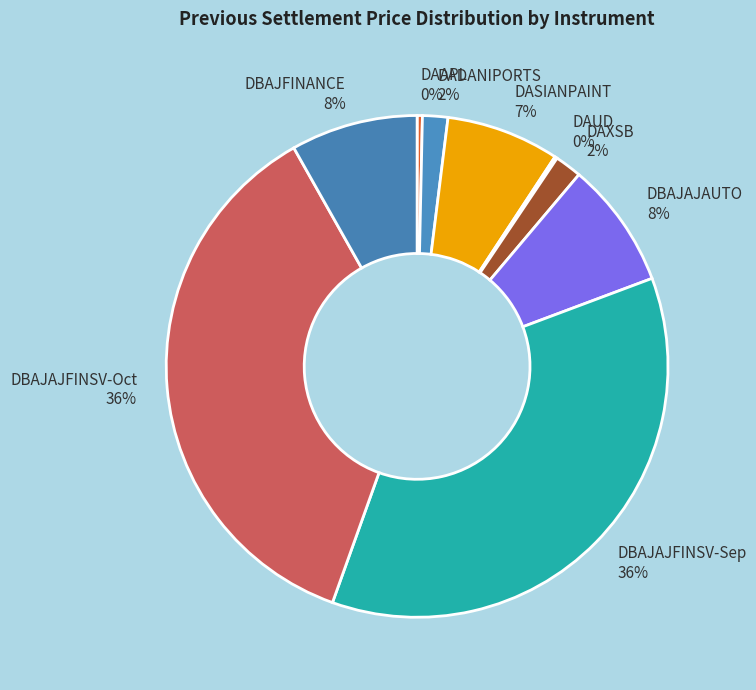

Combined, do DAAPL 0% and DBAJAJFINSV-Oct 36% account for over 50%?

No